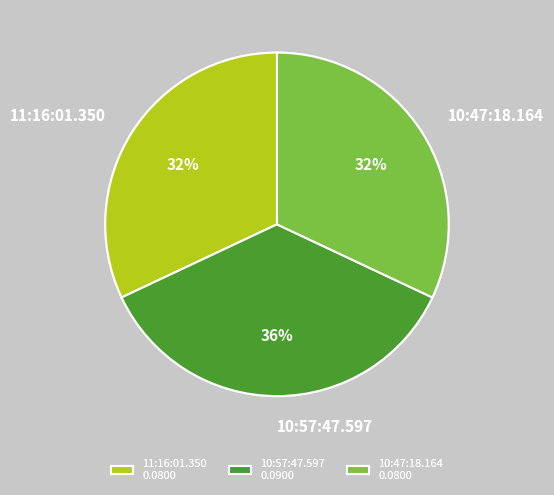

Do 10:57:47.597 and 11:16:01.350 together represent more than half of the pie?

Yes